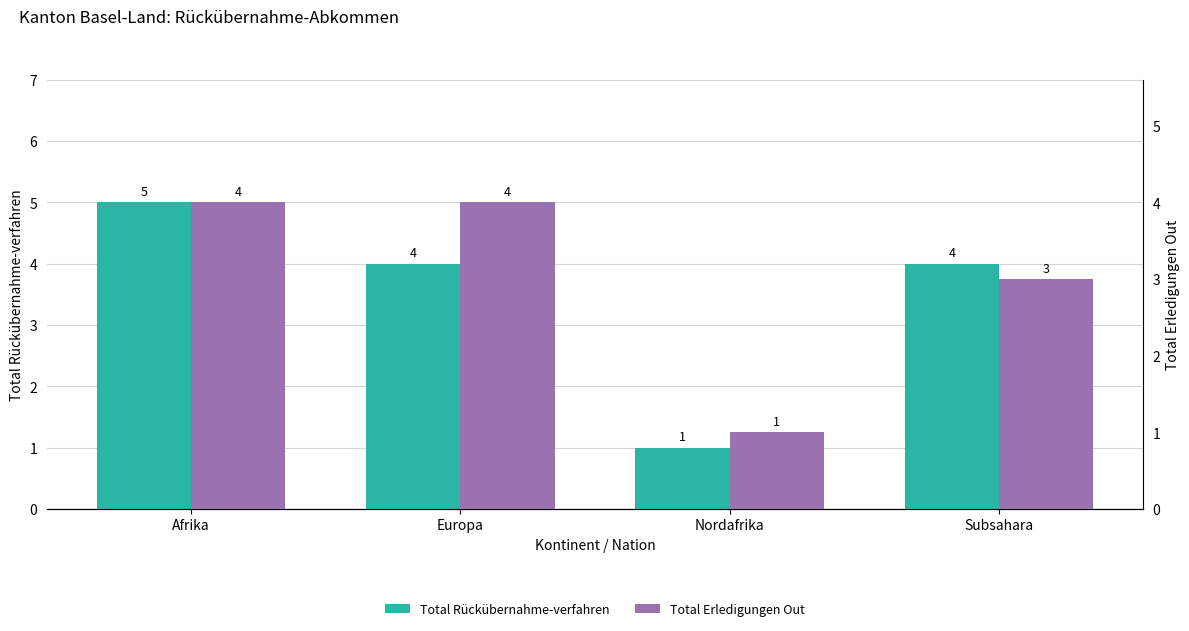

Which series changed the most between Europa and Subsahara?

Total Erledigungen Out